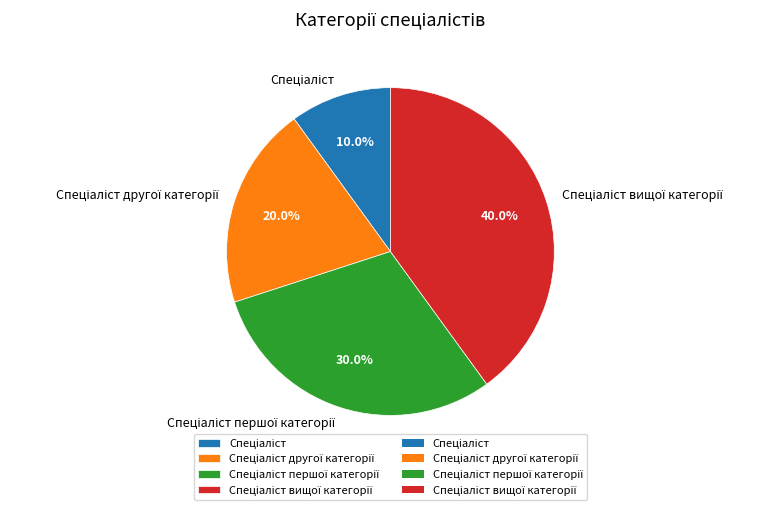

How many slices are in this pie chart?

4